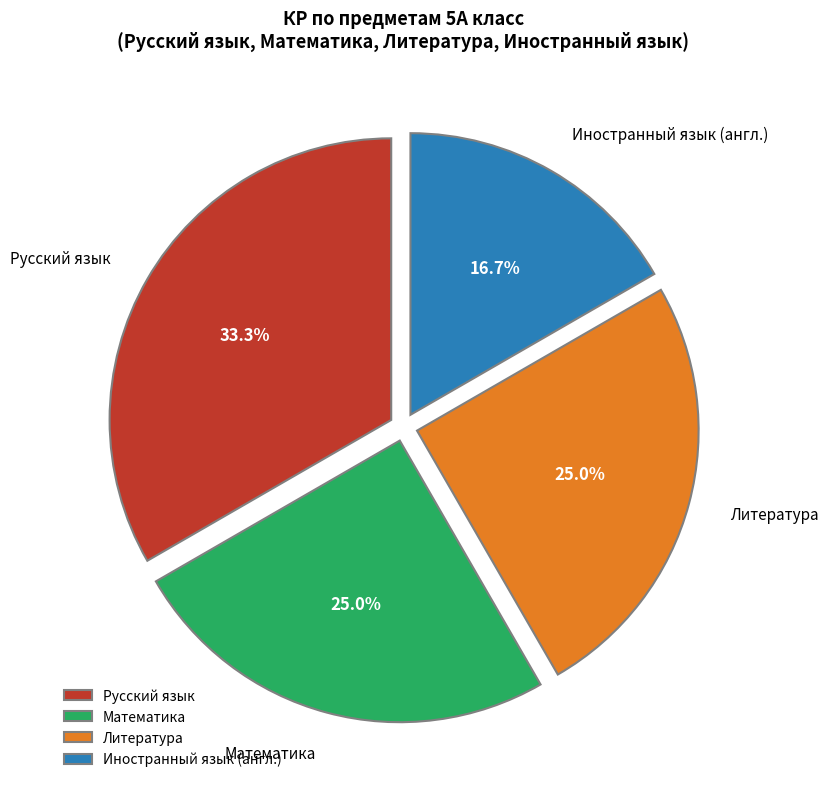

Is there any slice that represents more than half of the pie?

No